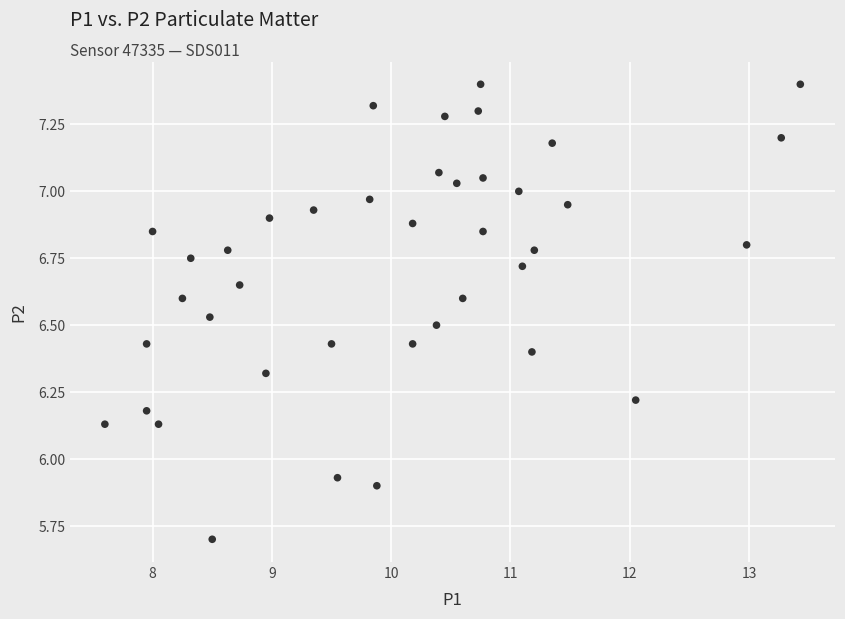

What is the range of Y values (max minus min)?

1.7